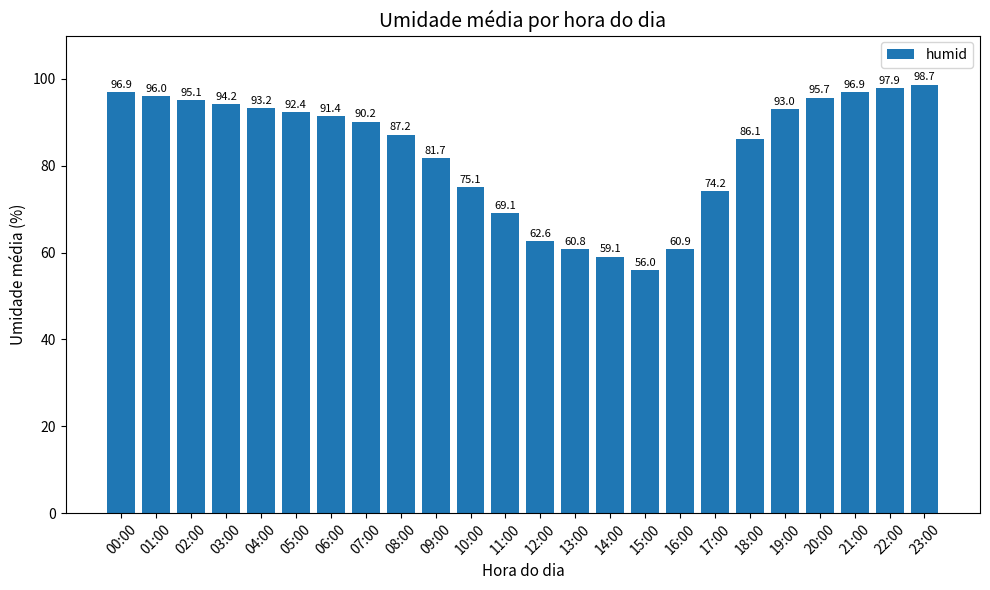

Between 21:00 and 18:00, which is larger?

21:00